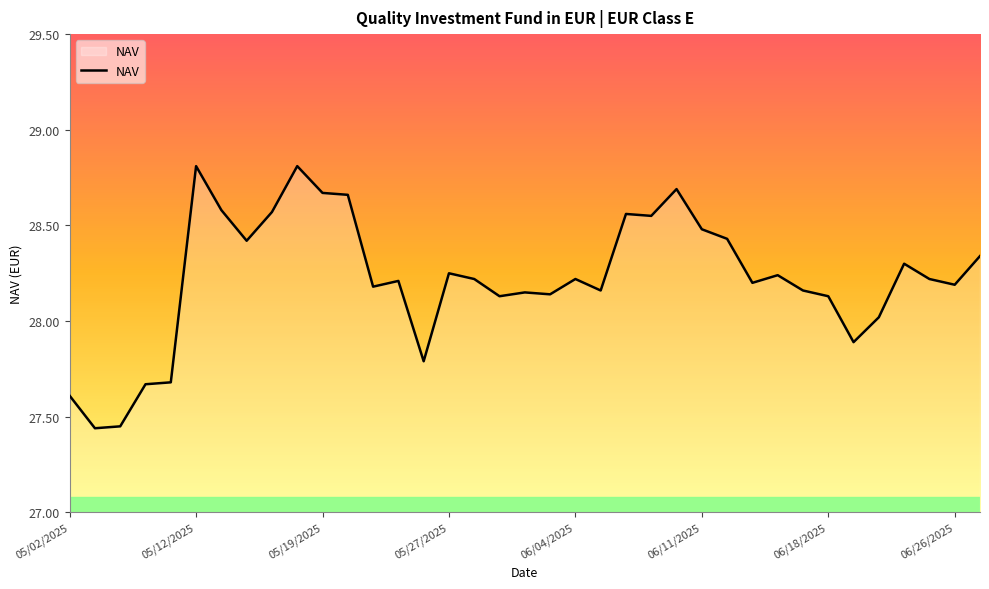

What is the difference between the maximum and minimum values?

1.4